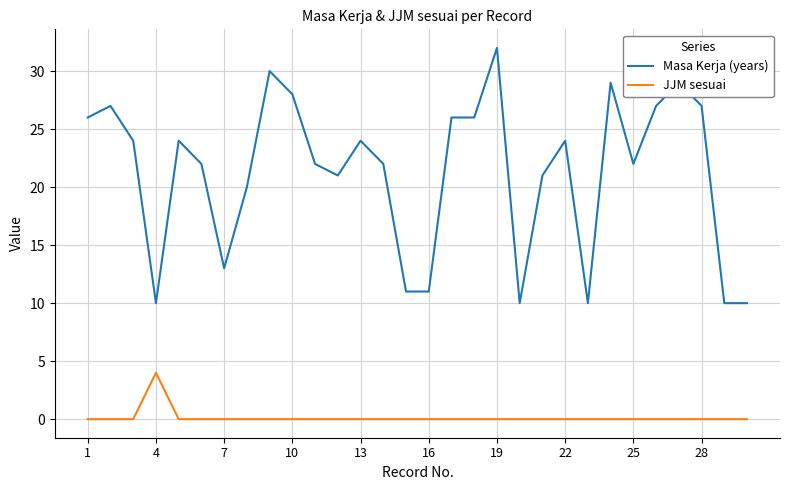

Rank the series by their maximum value, from lowest to highest.

JJM sesuai, Masa Kerja (years)